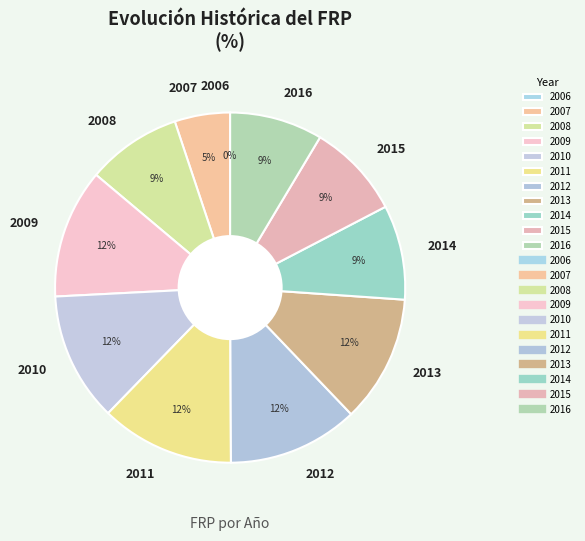

To the nearest percent, what portion does 2009 represent?

12%